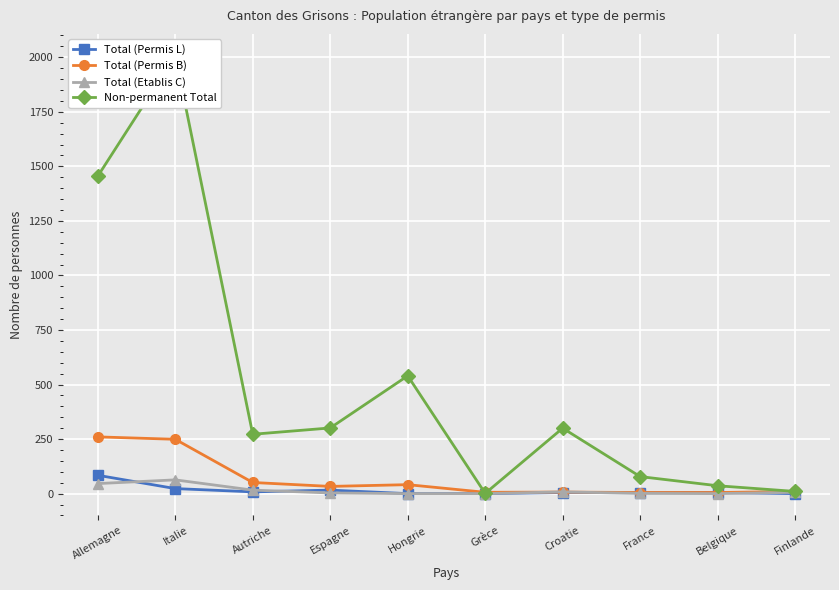

What is the highest value of the Total (Permis B) series?

260